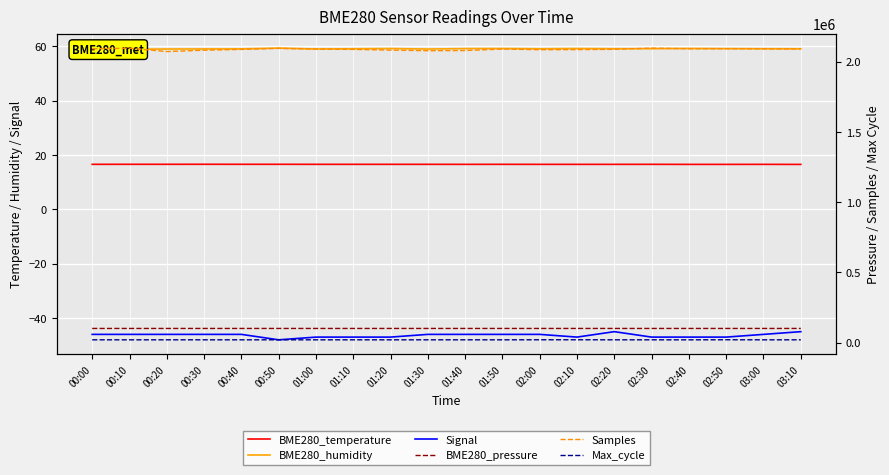

How many interior local peaks does the BME280_humidity series have?

5